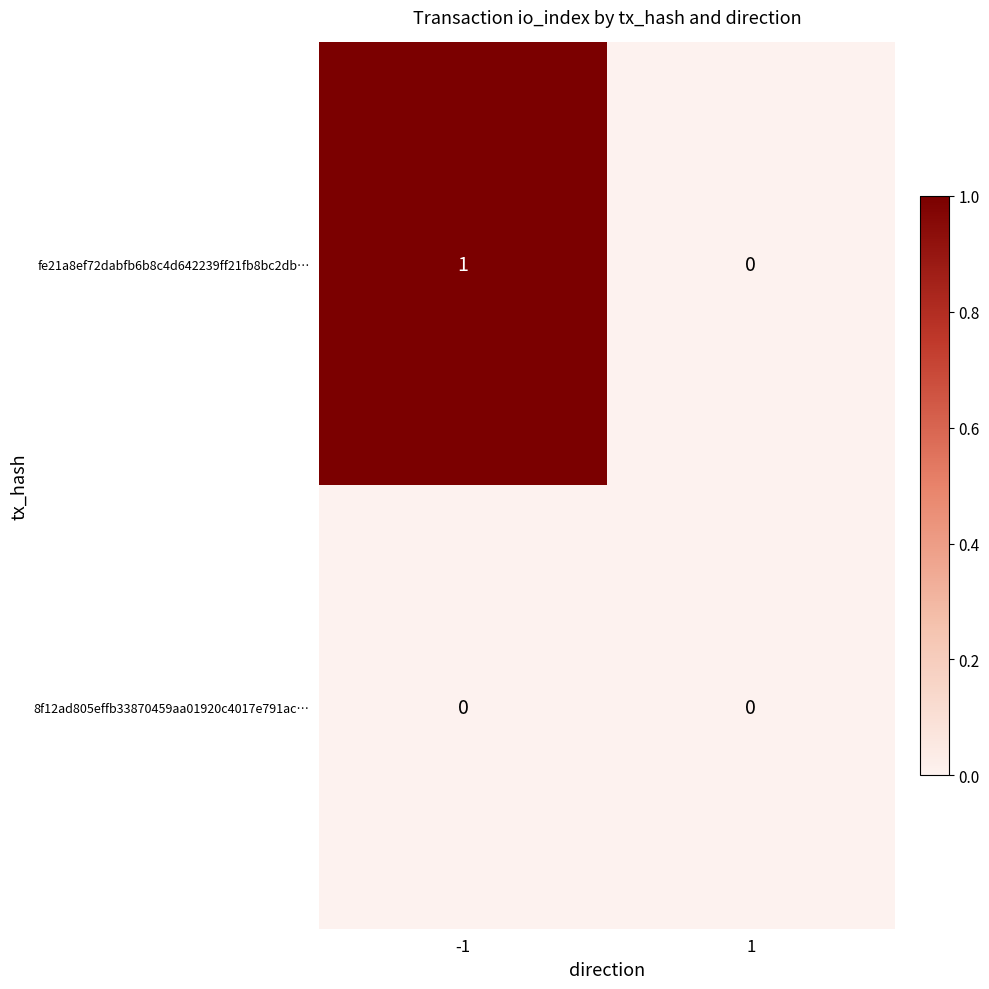

Reading left to right, what are all the values shown in this chart?

fe21a8ef72dabfb6b8c4d642239ff21fb8bc2db…: 1	0
8f12ad805effb33870459aa01920c4017e791ac…: 0	0